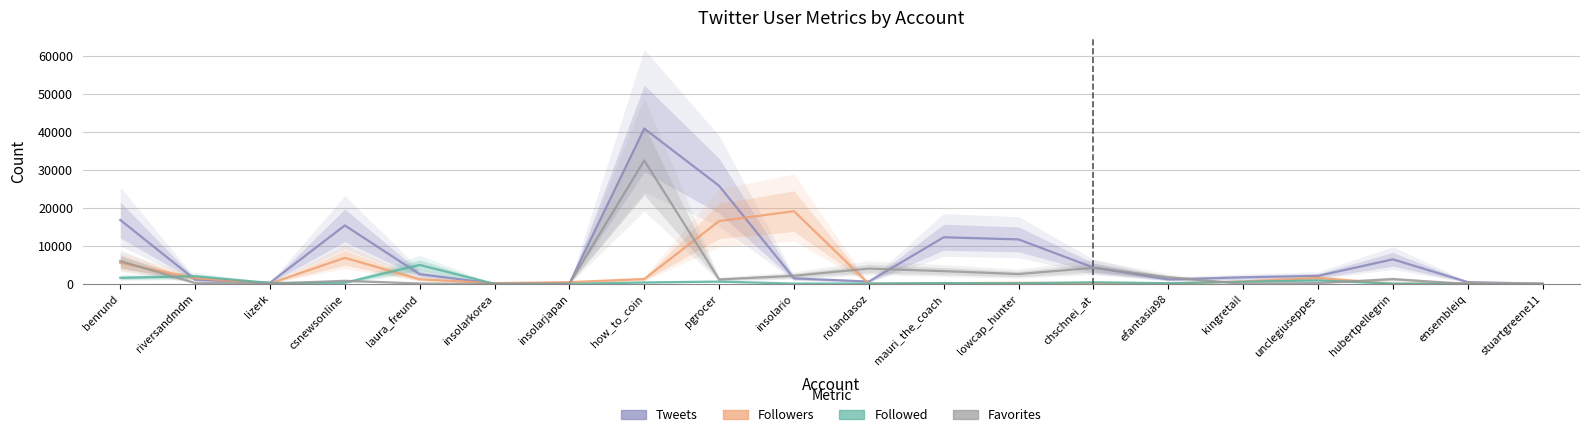

Which category has the lowest value across all series?

stuartgreene11